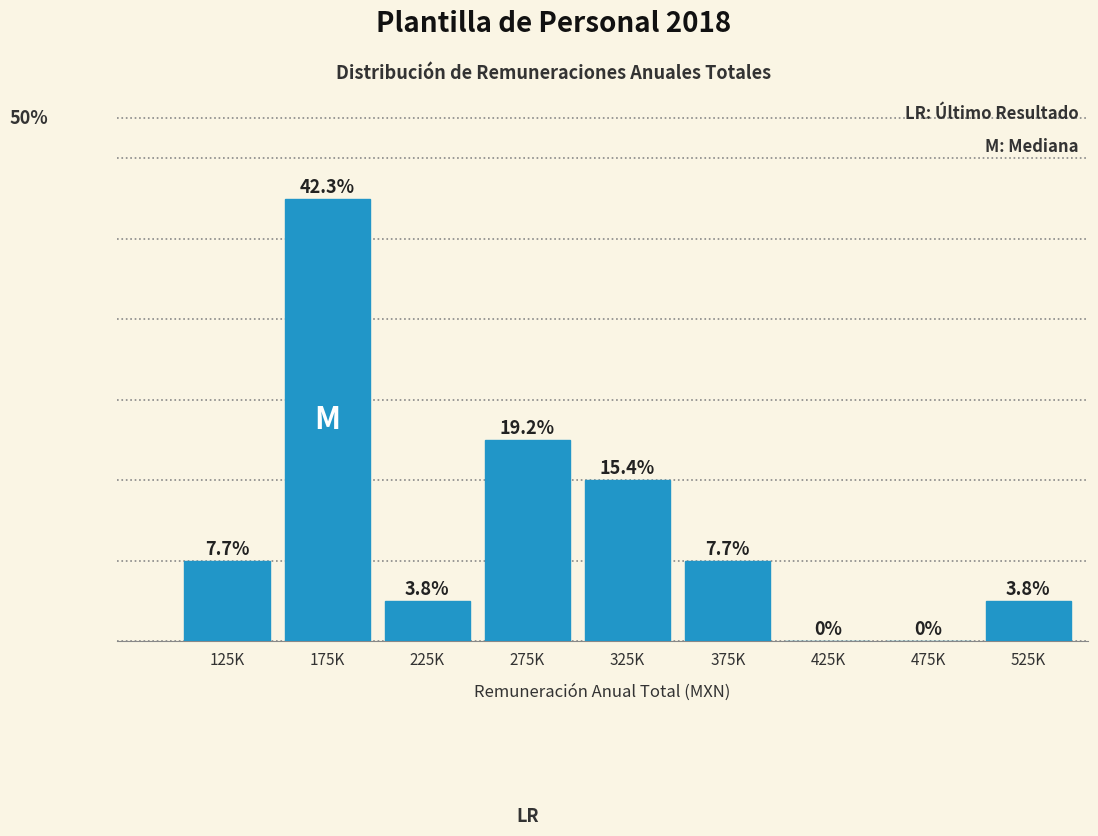

Are the bars horizontal?

No